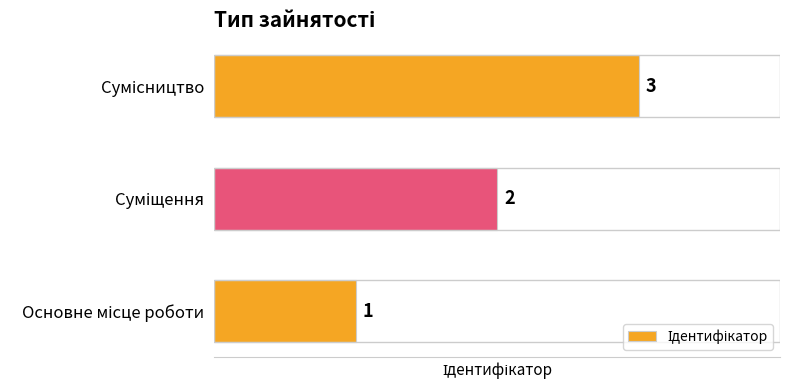

What is the maximum value shown in the chart?

3